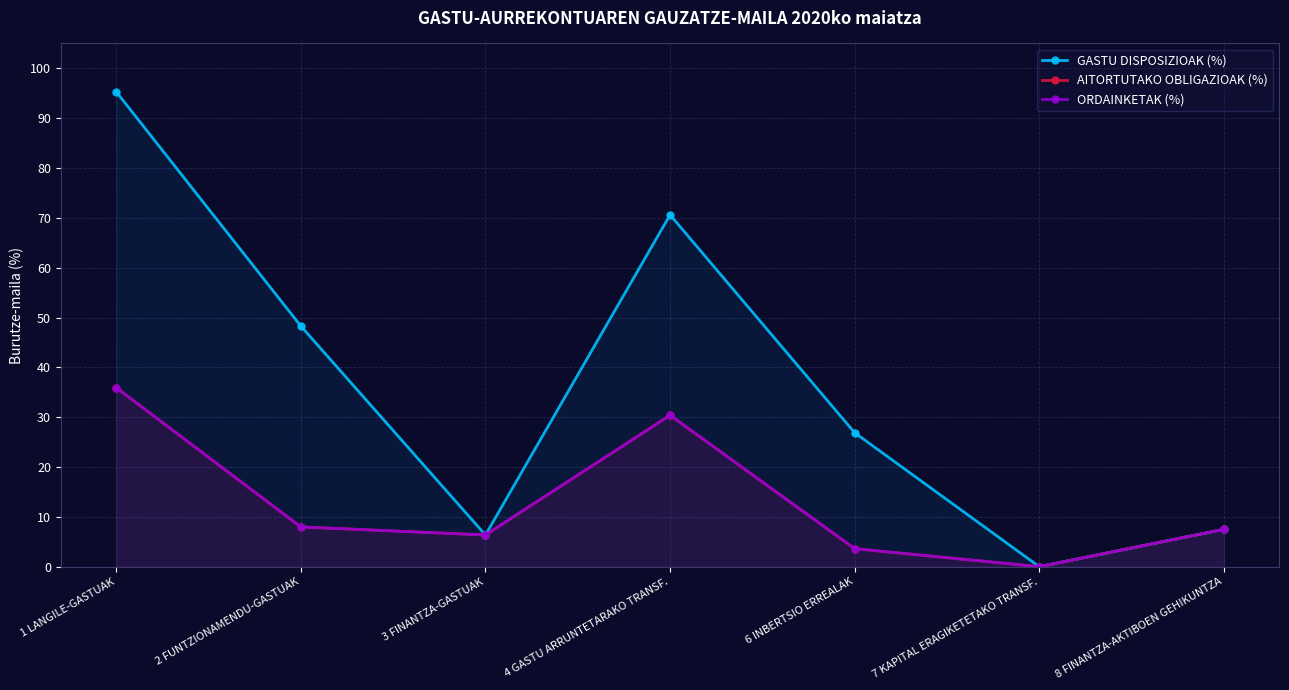

How many values in AITORTUTAKO OBLIGAZIOAK (%) are above zero?

6